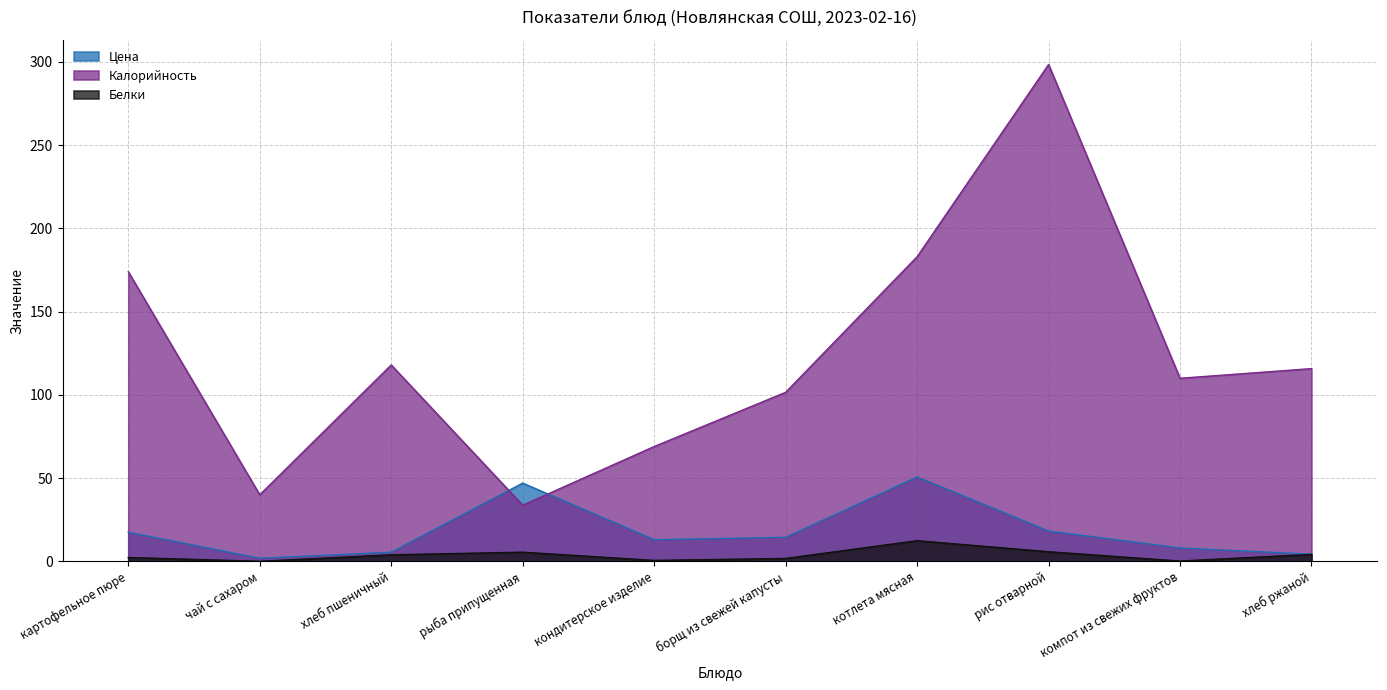

Where do Калорийность and Цена first cross each other?

хлеб пшеничный and рыба припущенная